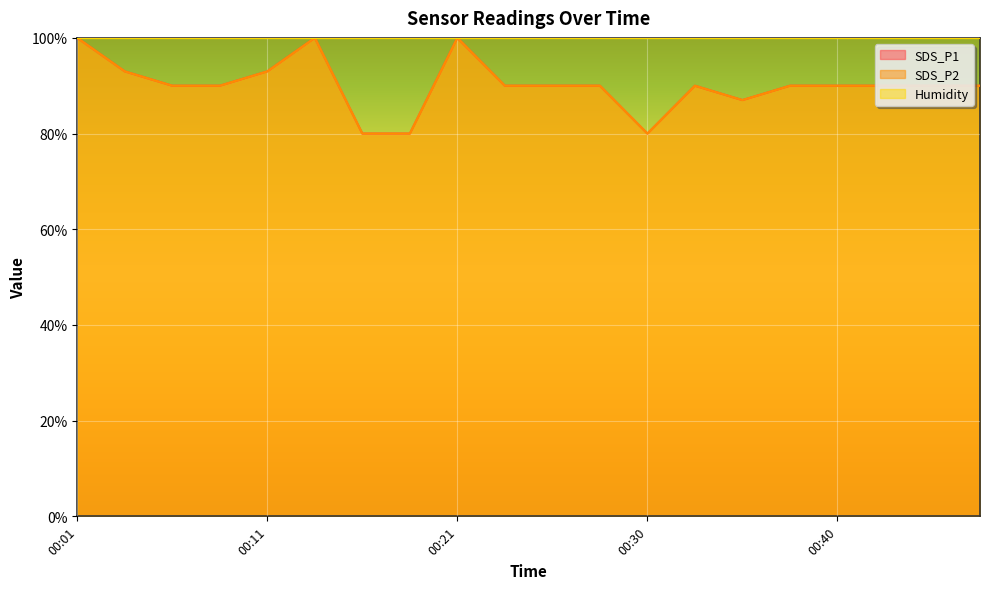

Which series has the largest range (max minus min)?

SDS_P1